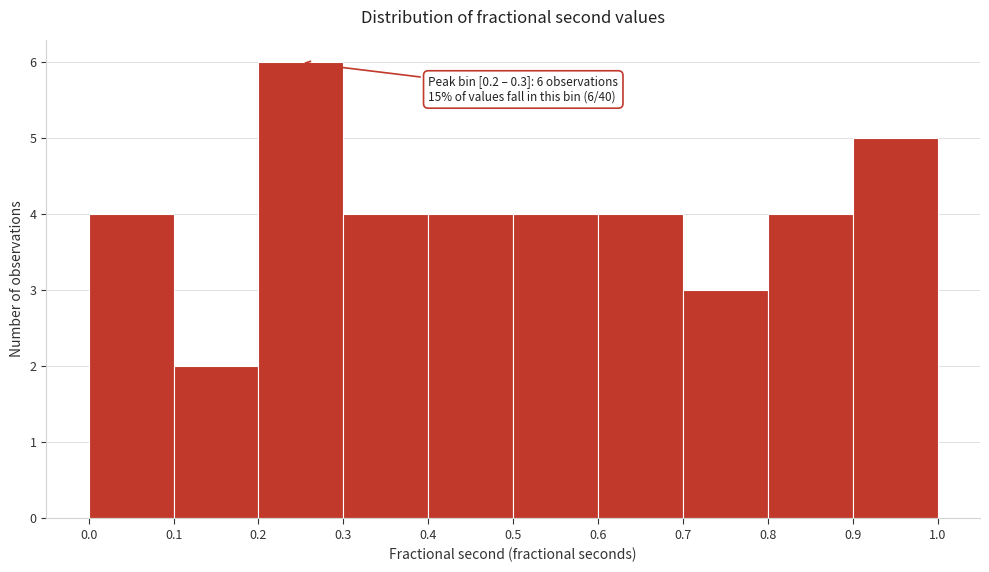

Which range on the x-axis has the tallest bar?

0.2 to 0.3